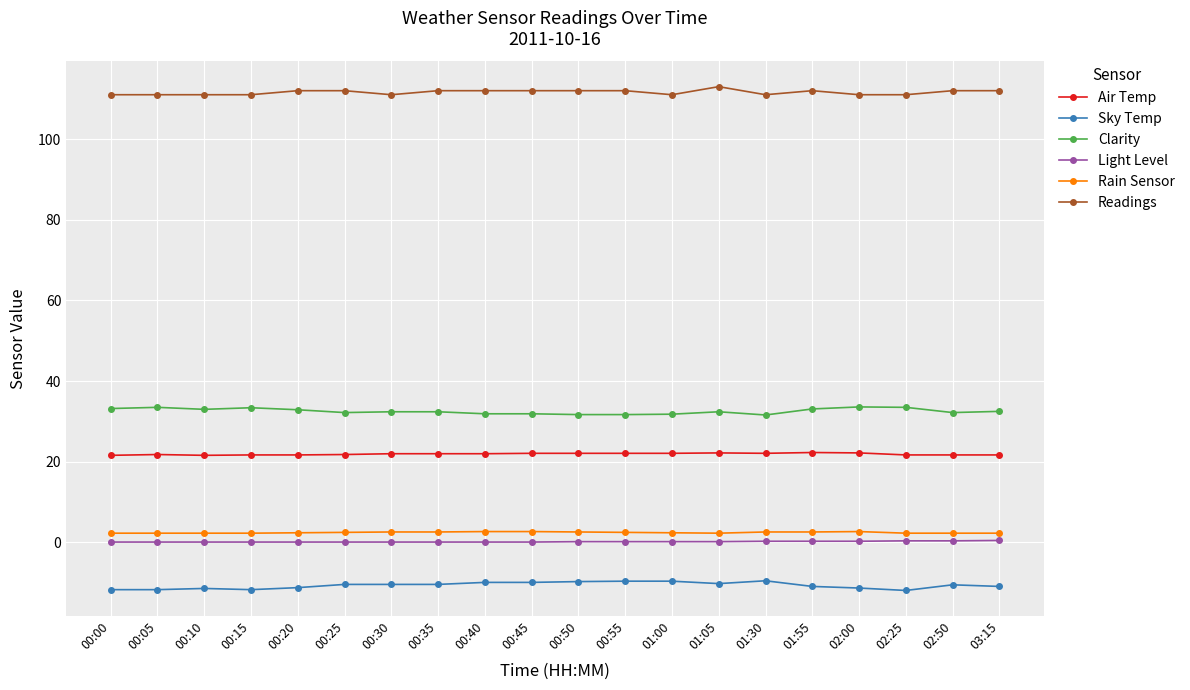

What is the label of the 3rd point from the left?

00:10